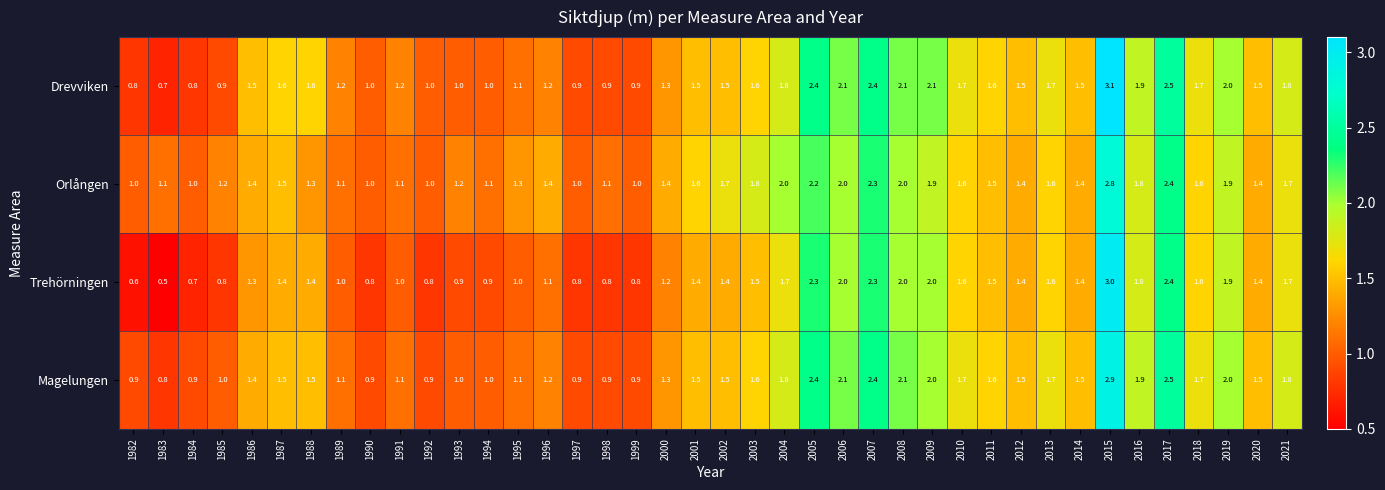

Which series has the widest spread of values?

Trehörningen